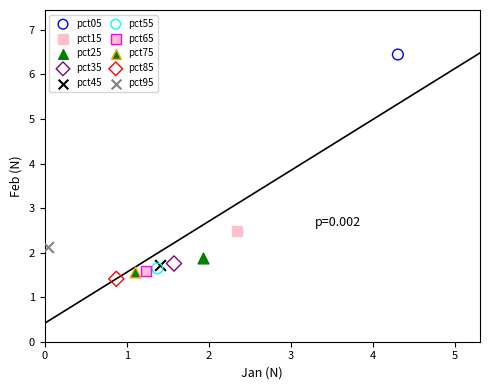

Which series reaches the minimum Y coordinate?

pct85